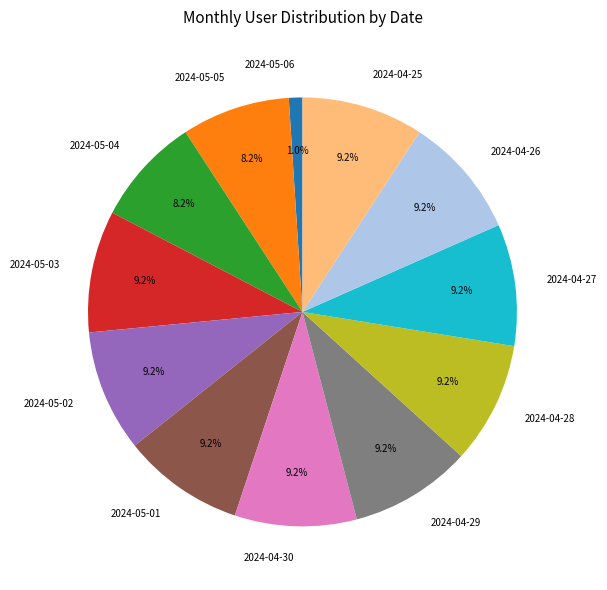

Which has a higher value, 2024-04-26 or 2024-05-04?

2024-04-26